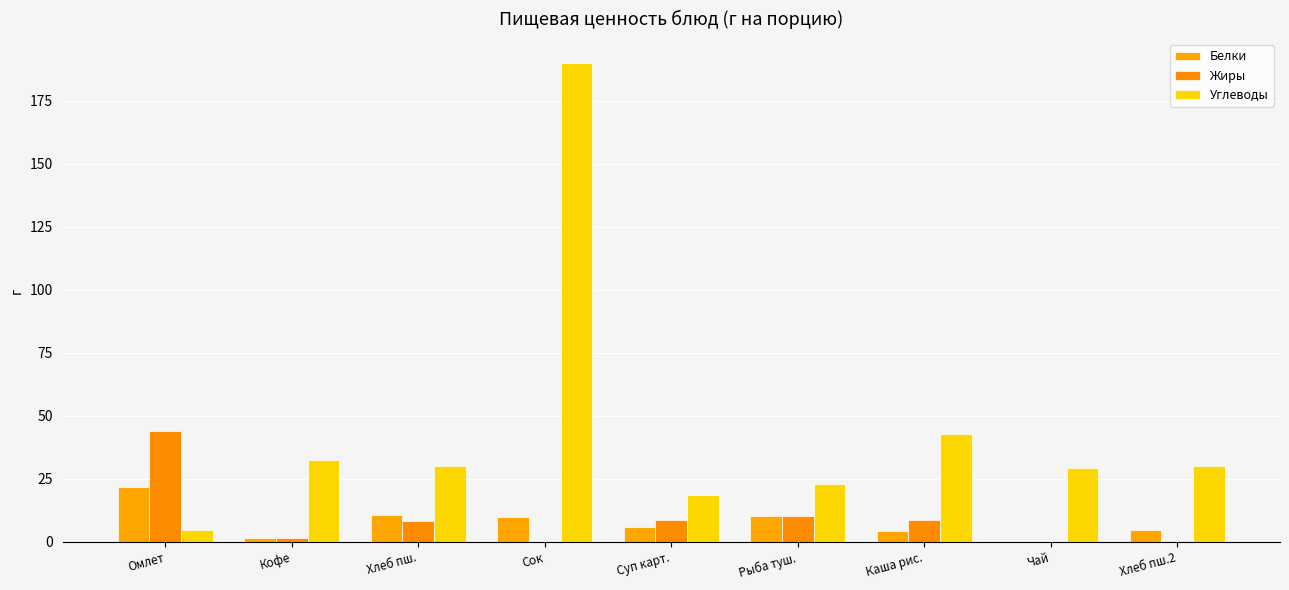

At which category is the sum across all series the highest?

Сок